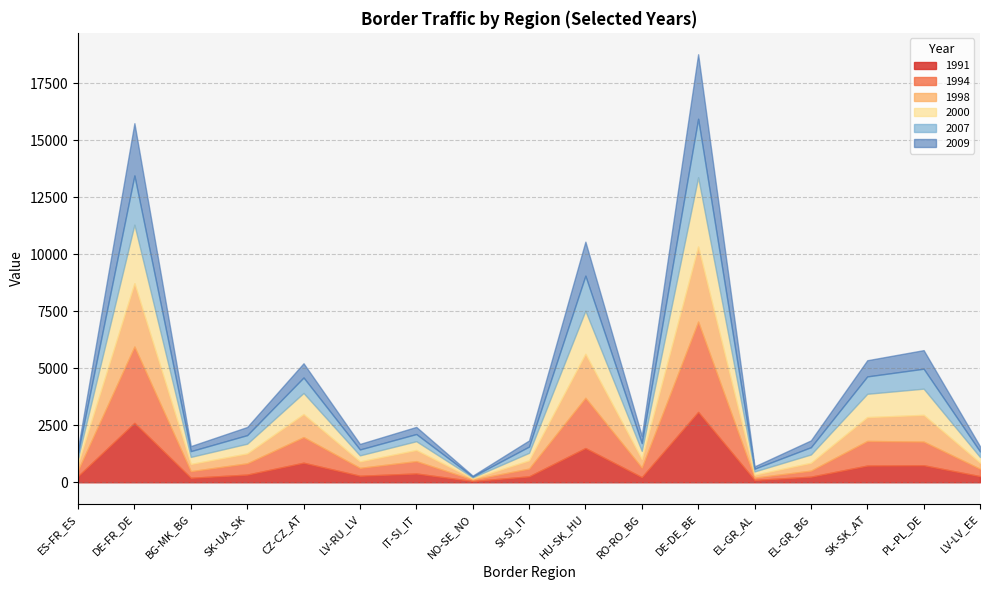

At how many categories does at least one series exceed 1751?

3